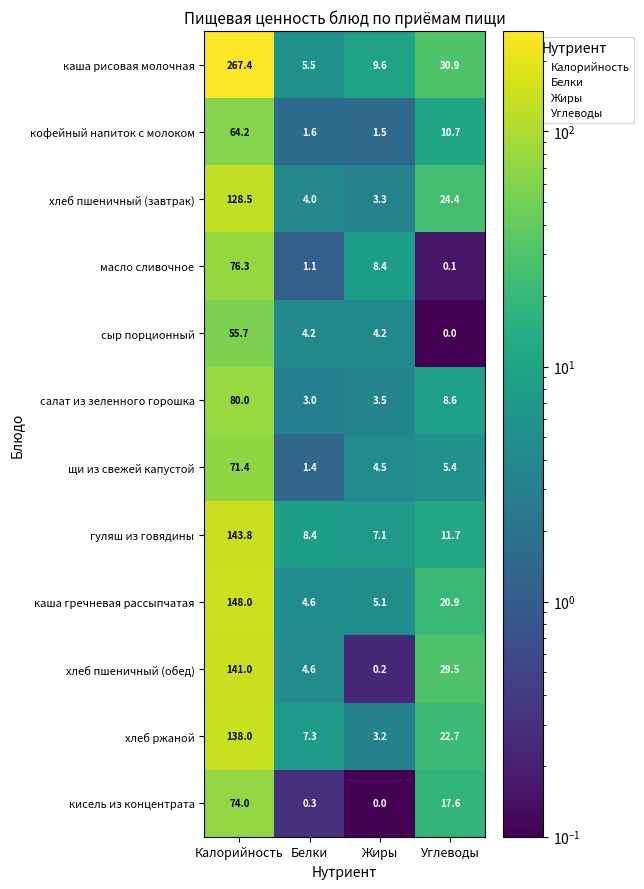

What is the difference between the хлеб ржаной values at Белки and Жиры?

4.1